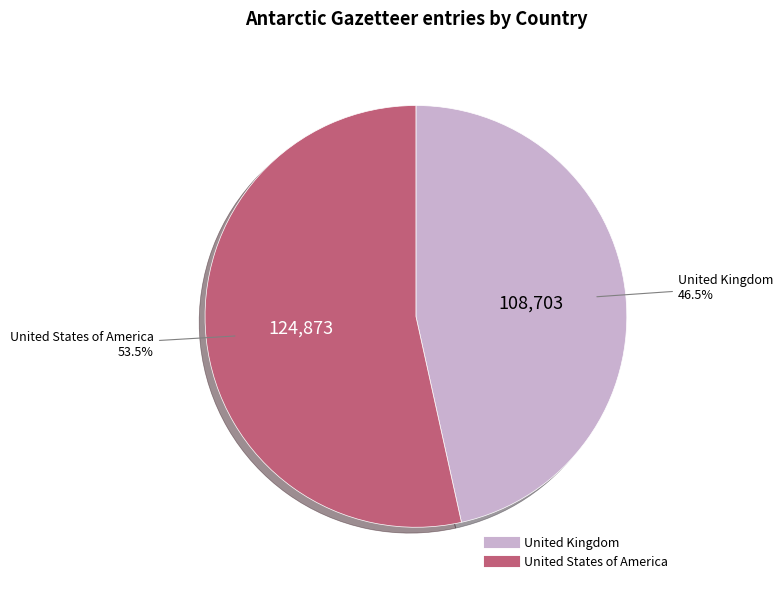

How many segments does this pie chart have?

2